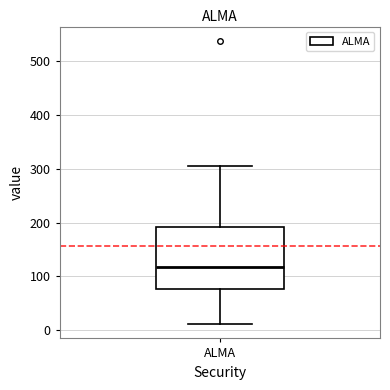

Where is the upper edge of the box for ALMA on the y-axis? The values are not printed on the chart, so give them approximately, as read against the axis.

190